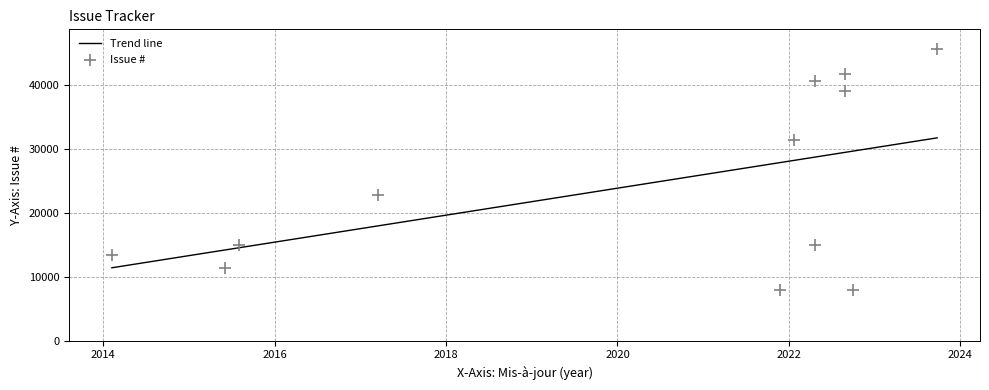

What is the change in value from 2022-08-29 to 2022-10-03?

-31239